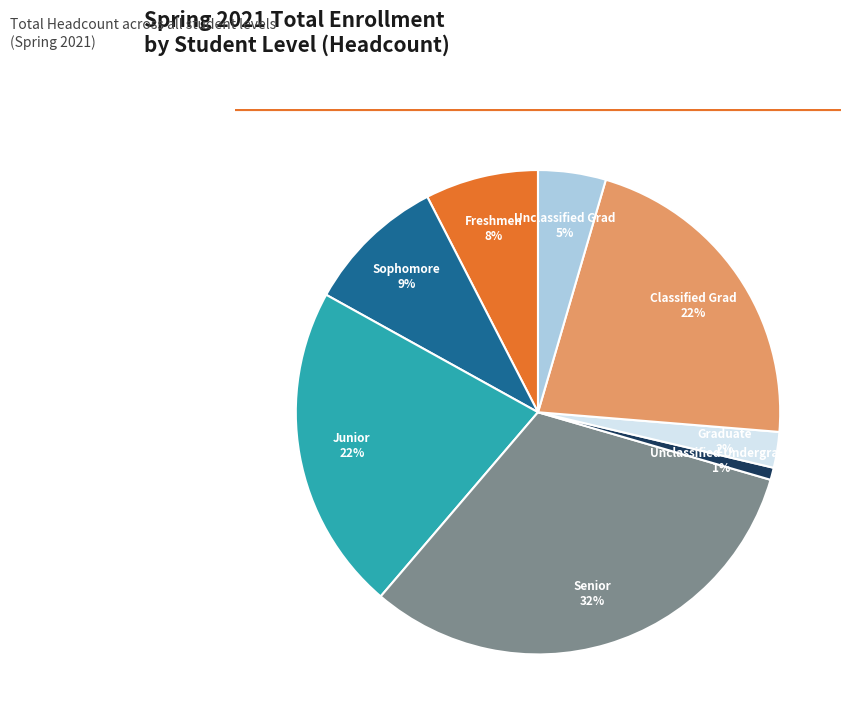

Do Junior and Senior together represent more than half of the pie?

Yes